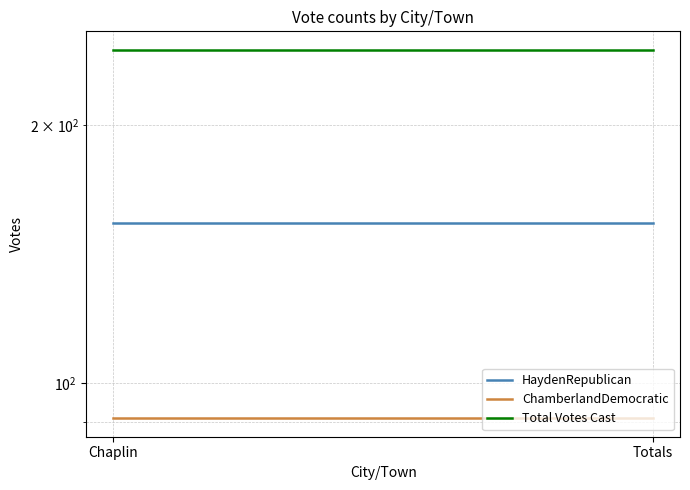

Which category has the highest value across all series?

Chaplin